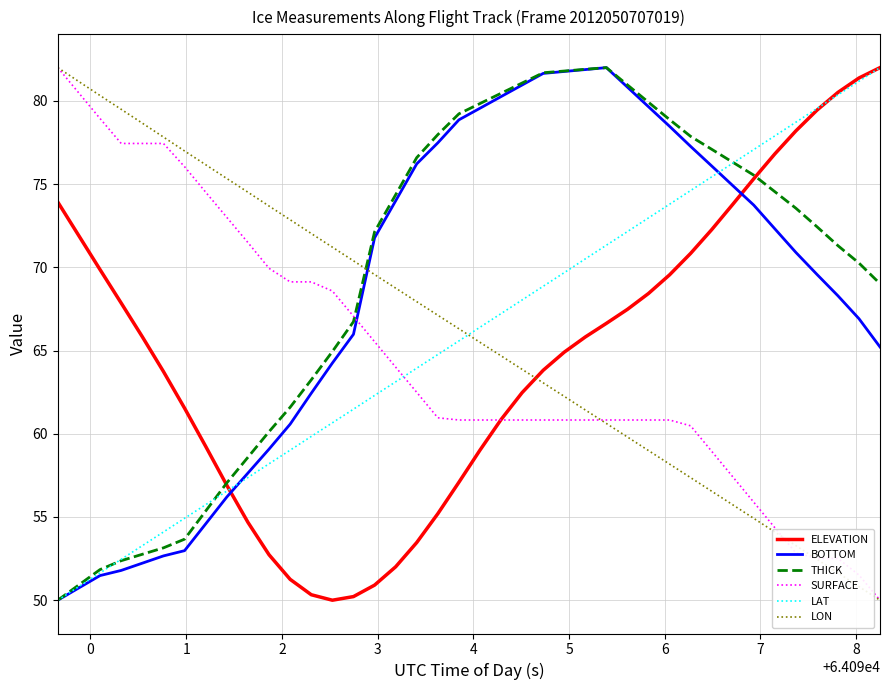

What is the smallest value displayed?

50.0